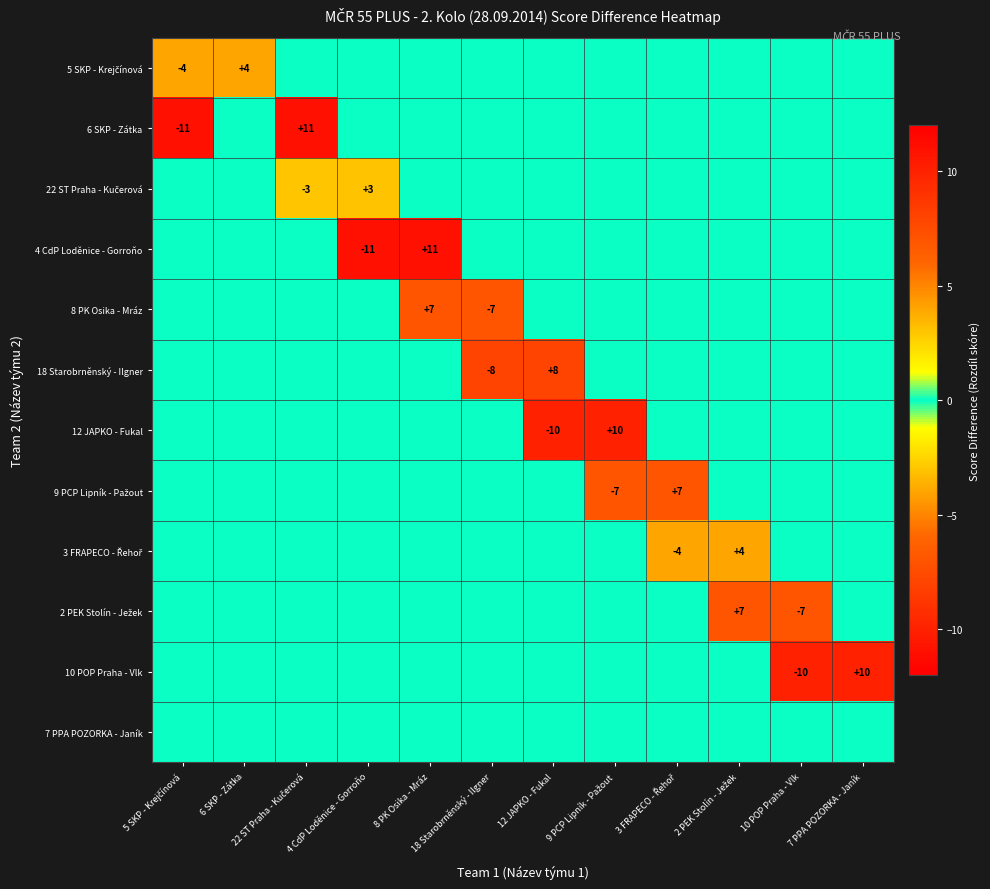

What is the total value across all series at 4 CdP Loděnice - Gorroňo?

-8